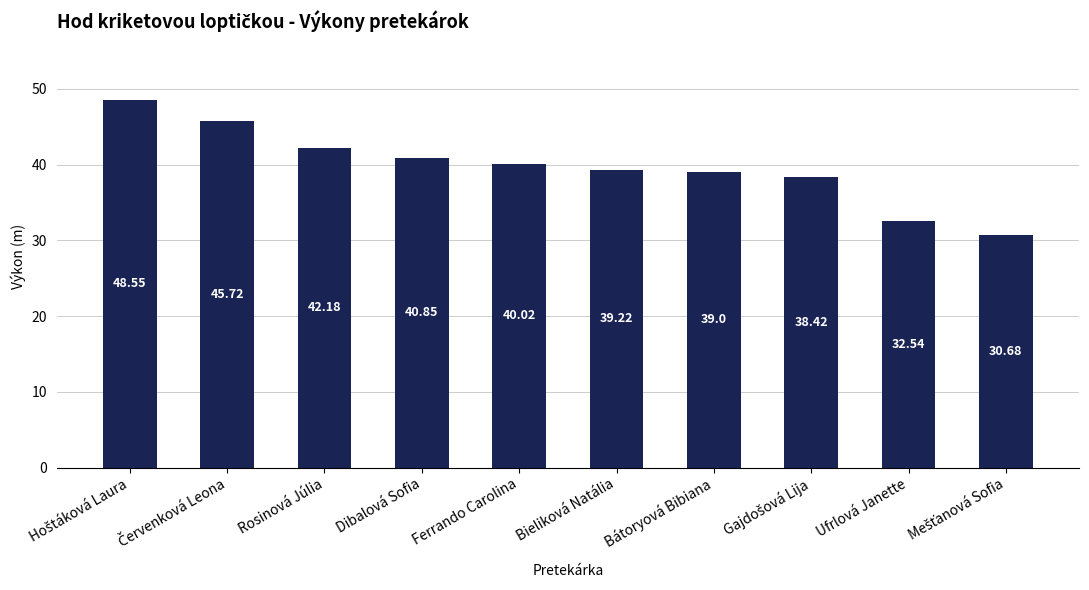

Approximately how many times larger is the value at Rosinová Júlia compared to Bieliková Natália?

1.1